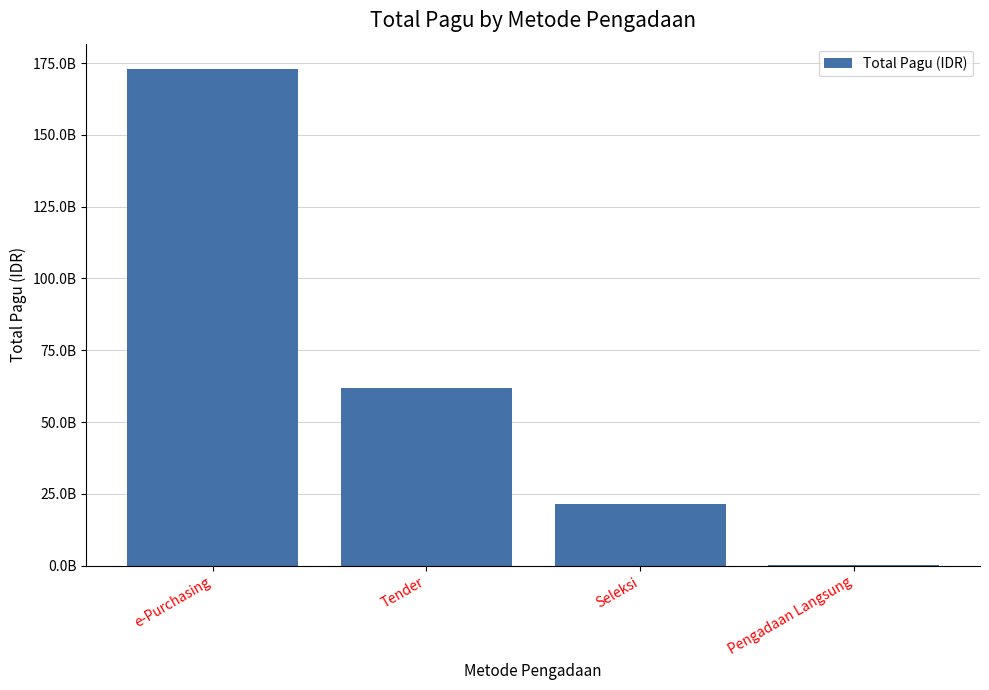

Reading left to right, list all the values displayed in this chart.

173077500000	61998856200	21645949350	205142000